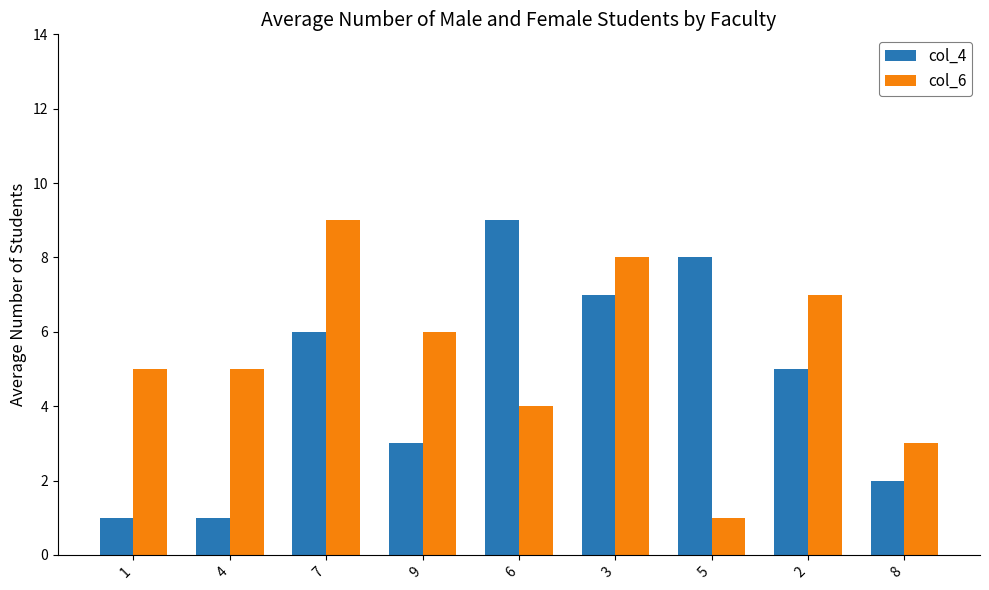

Is the value of col_4 at 6 greater than the value of col_6 at 5?

Yes